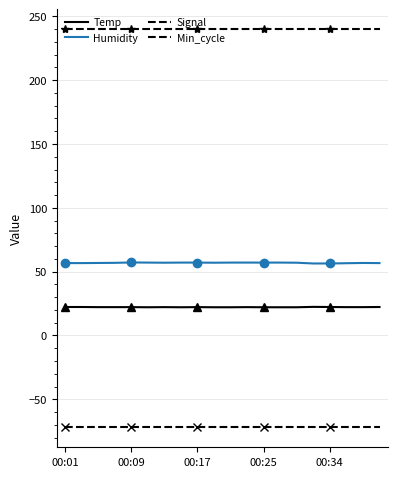

Which label corresponds to the largest value in the chart?

00:01